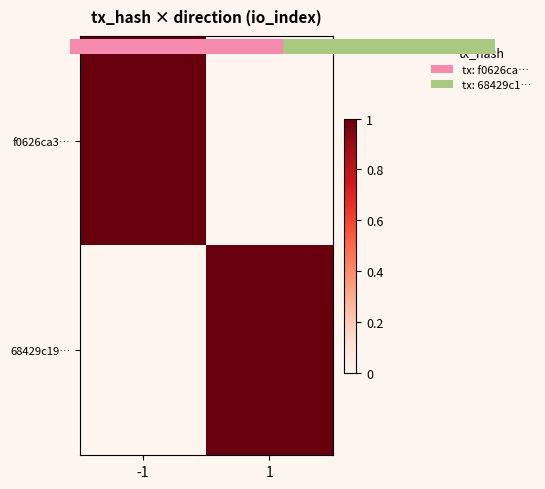

What is the total value across all series at -1?

1.0